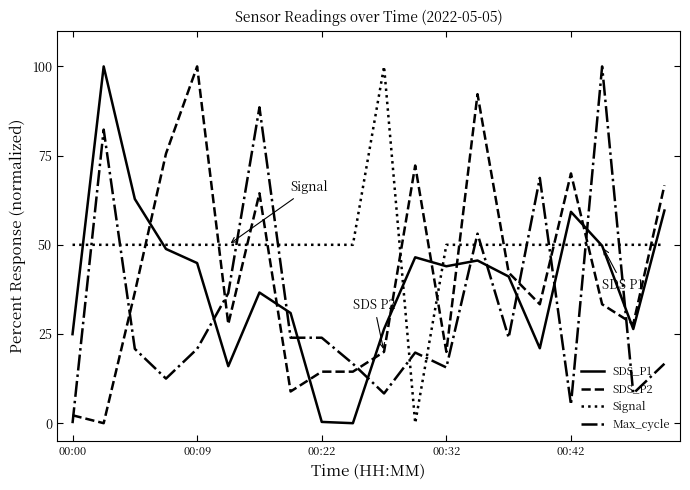

Which series has the largest total across all categories?

Signal